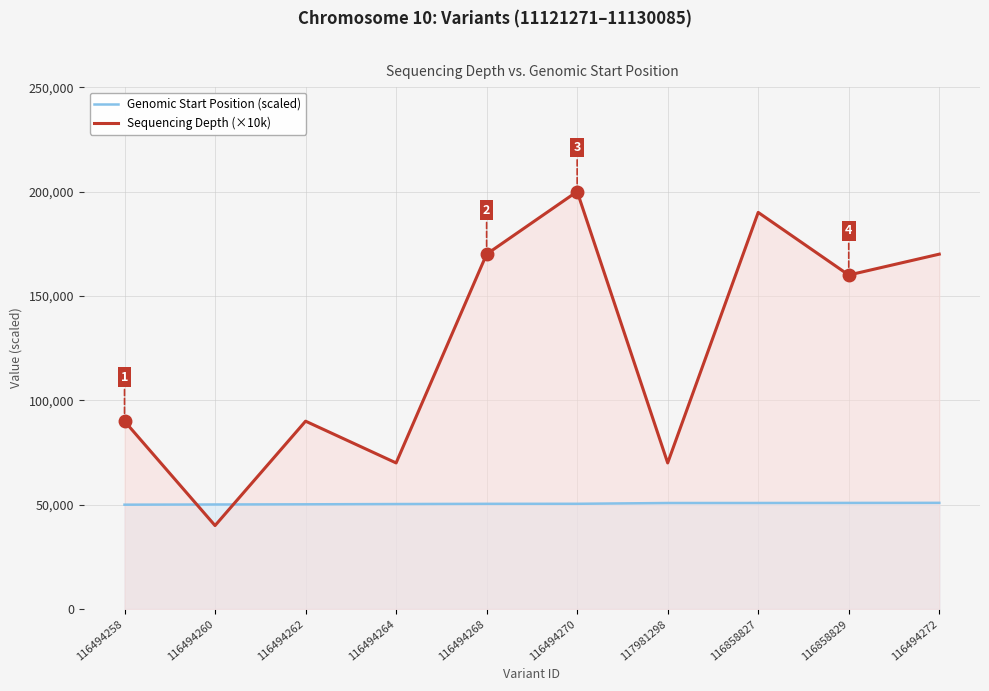

Which series has the widest spread of values?

Sequencing Depth (×10k)